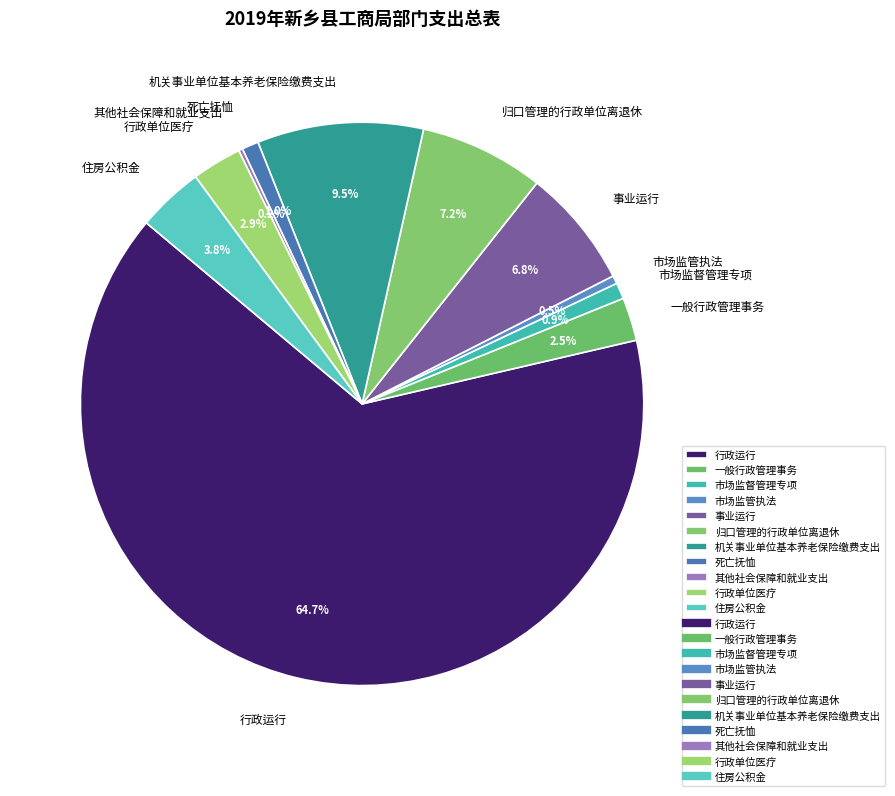

To the nearest percent, what is the average slice percentage?

9%